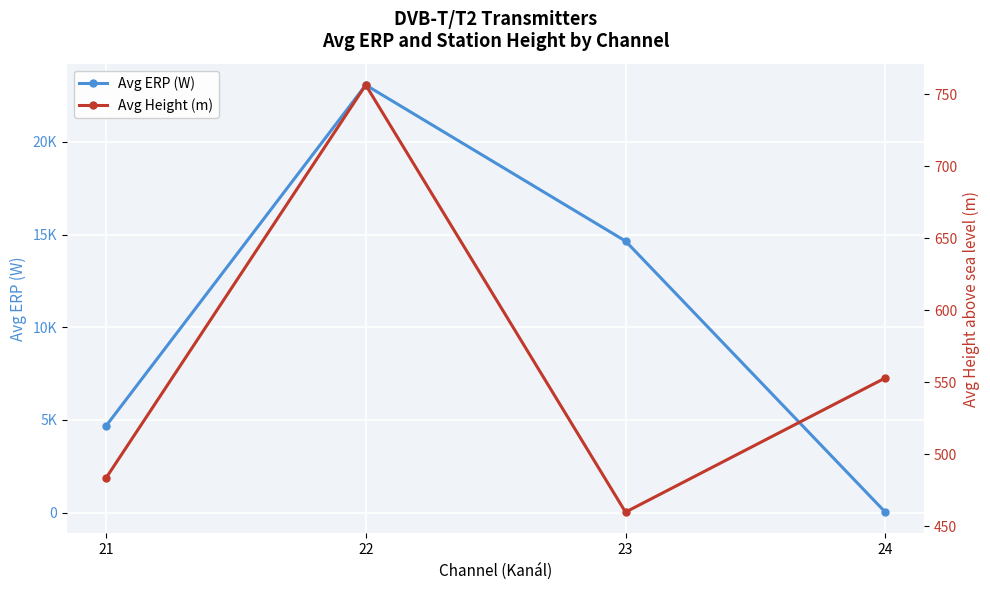

Does the chart display data point markers on the line(s)?

Yes